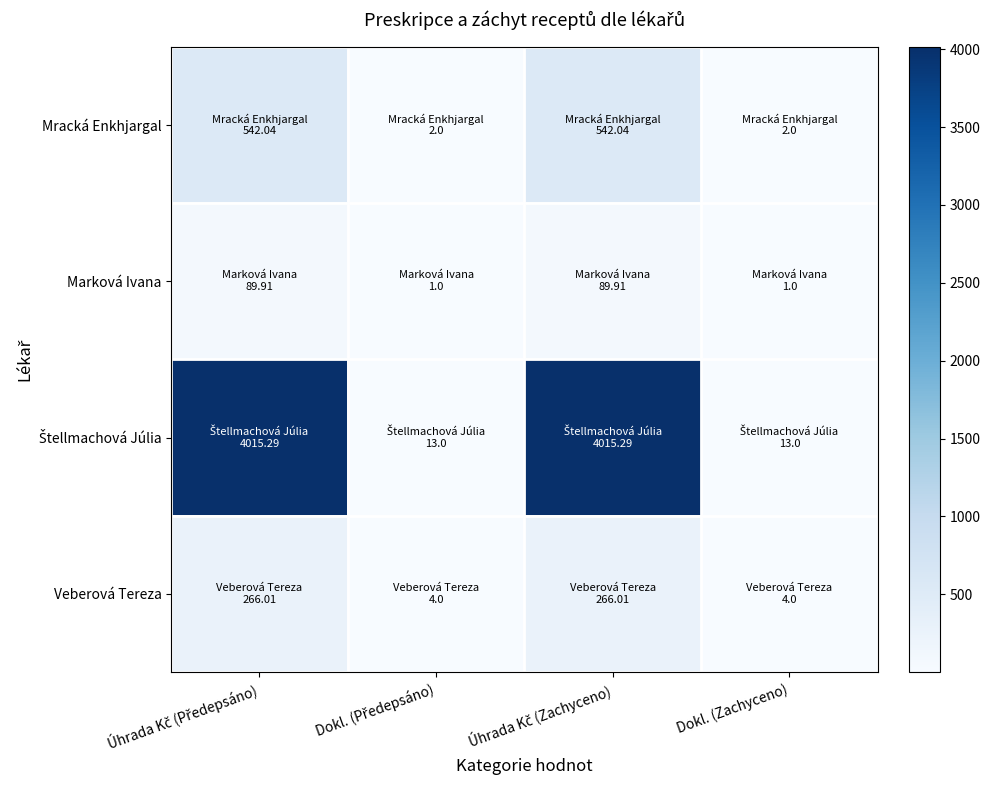

Which series has the widest spread of values?

Štellmachová Júlia